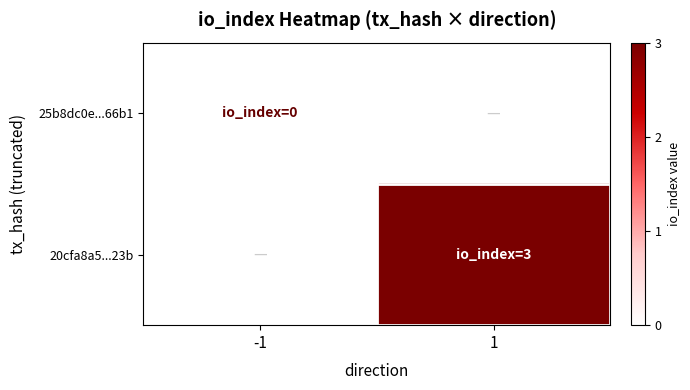

What is the maximum value shown in the chart?

3.0